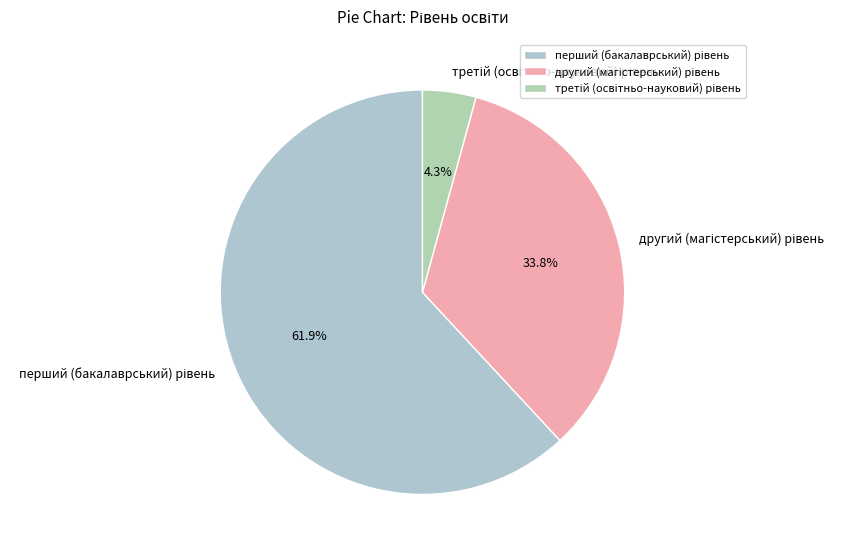

How many slices are in this pie chart?

3